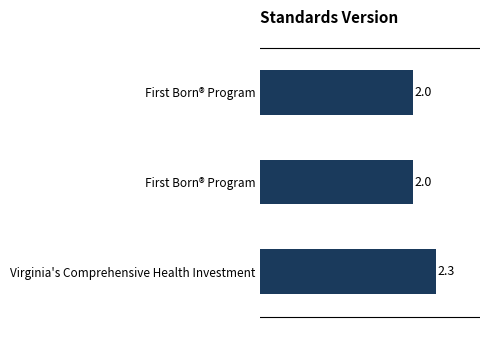

What is the difference between the maximum and minimum values?

0.3